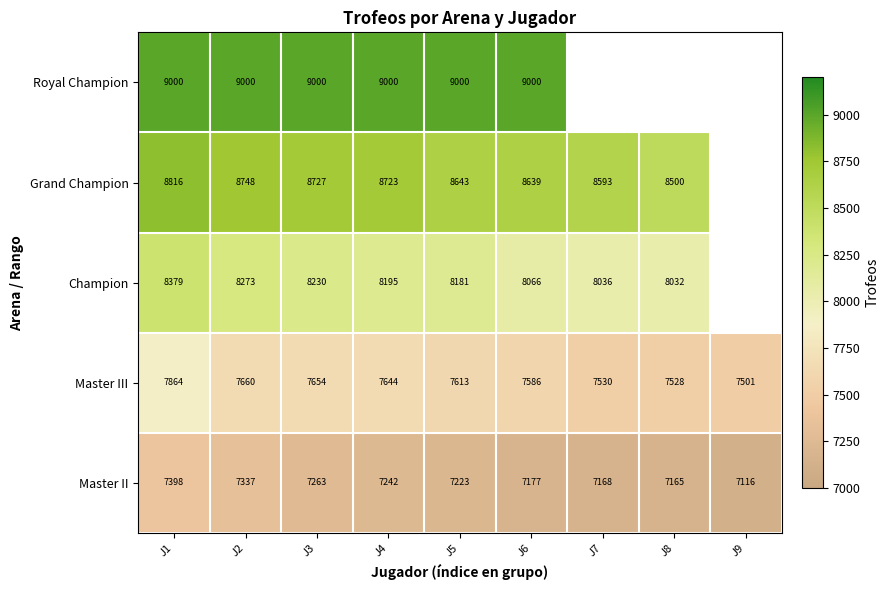

Between J1 and J2, which is larger?

J1